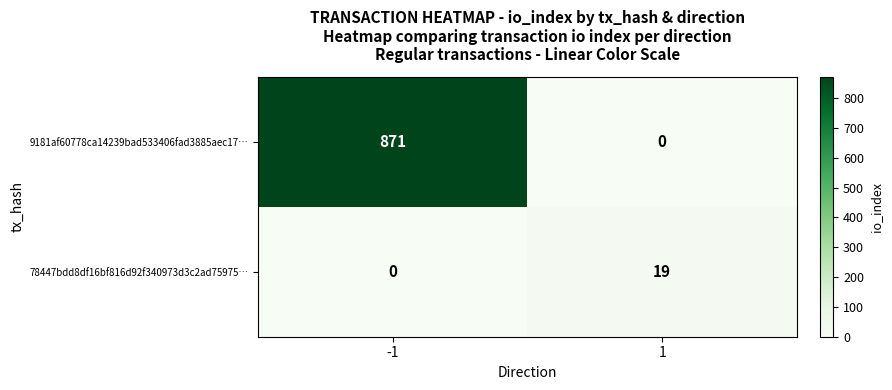

The 9181af60778ca14239bad533406fad3885aec17… series shows 871 at -1. True or false?

True